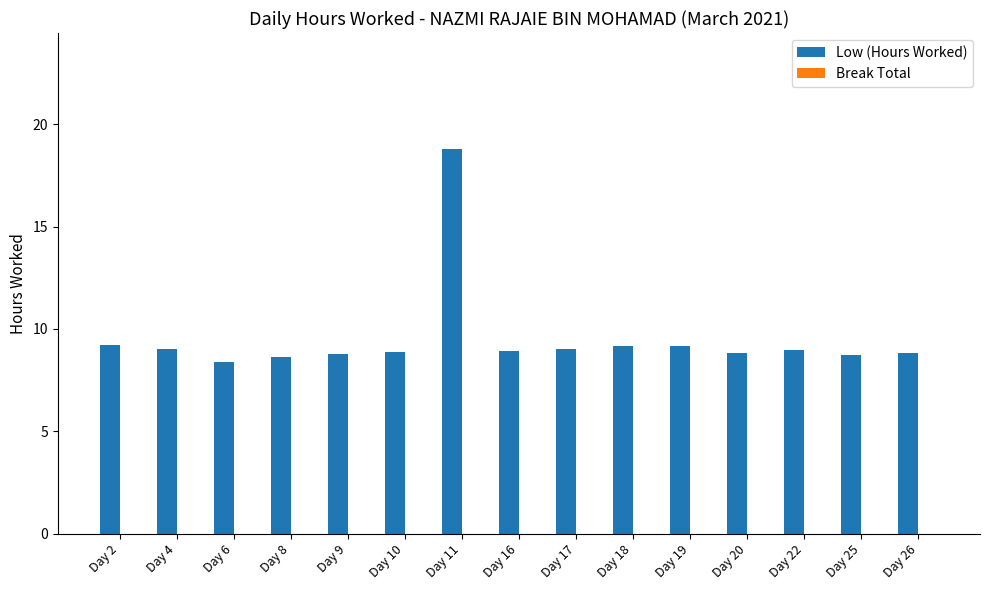

What is the value of the 10th bar from the left?

9.1